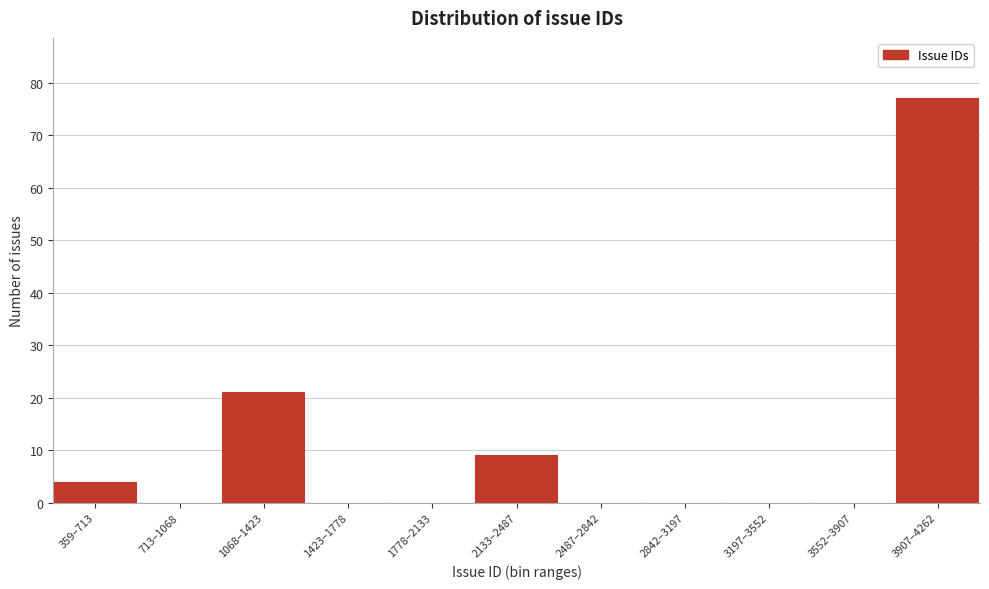

Reading right to left, transcribe all the data shown in this chart.

3907–4262=77	3552–3907=0	3197–3552=0	2842–3197=0	2487–2842=0	2133–2487=9	1778–2133=0	1423–1778=0	1068–1423=21	713–1068=0	359–713=4